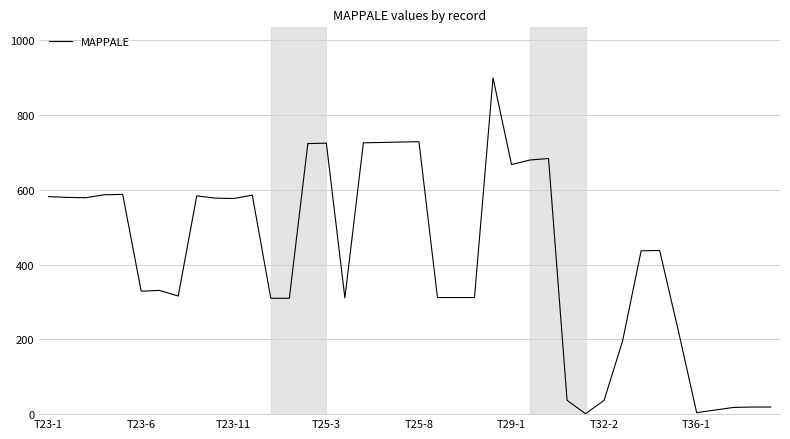

What is the maximum value shown in the chart?

900